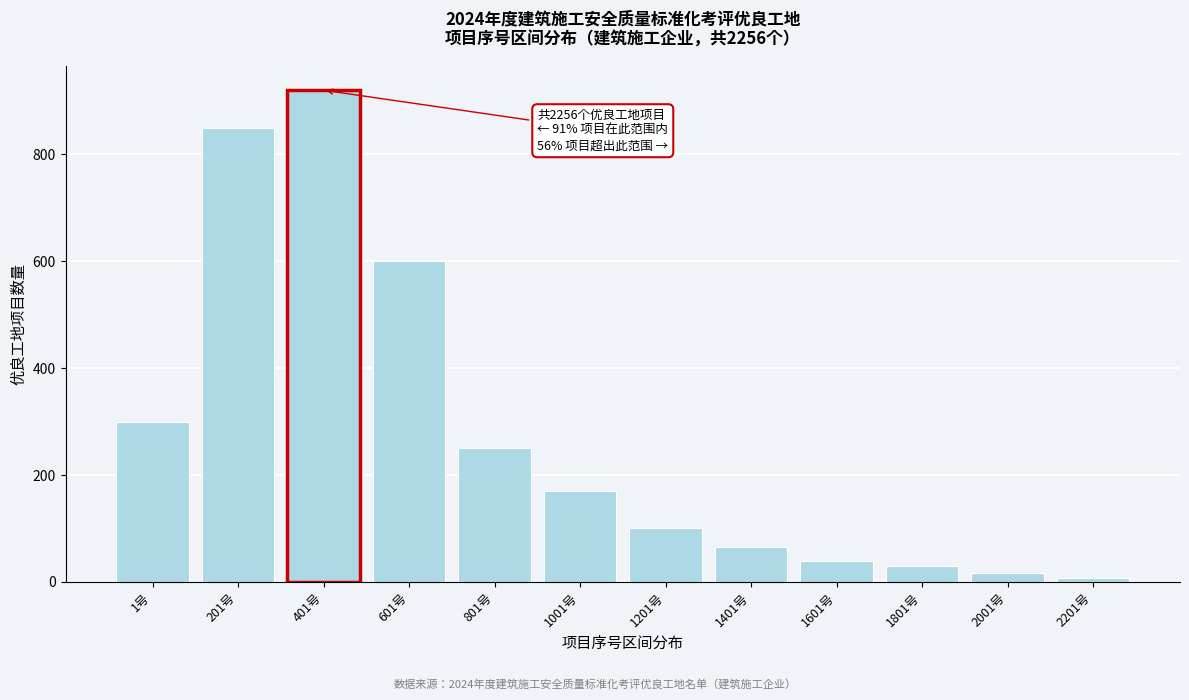

Reading right to left, extract all data points from this chart.

2201号=8	2001号=16	1801号=30	1601号=40	1401号=66	1201号=100	1001号=170	801号=250	601号=600	401号=920	201号=850	1号=300